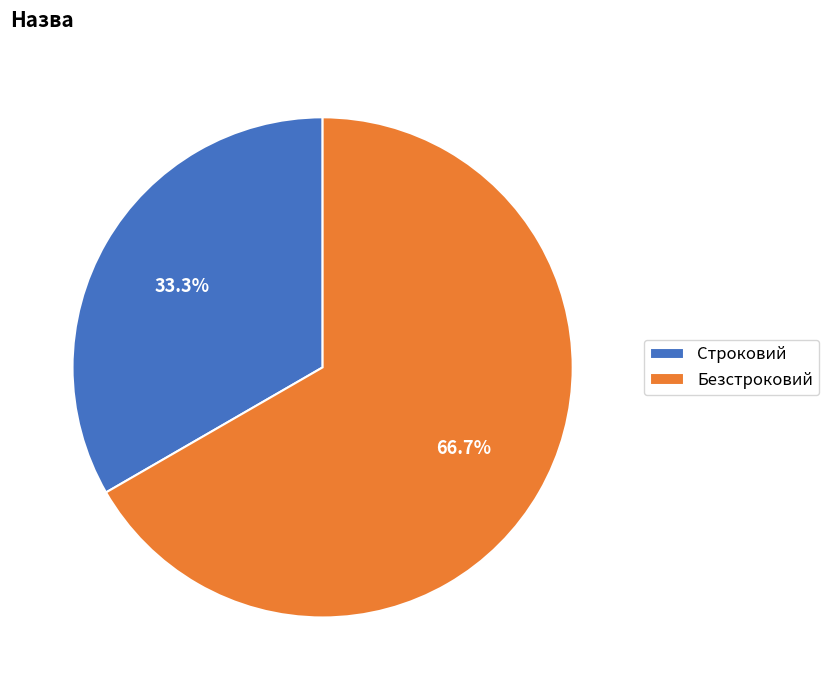

How many slices are in this pie chart?

2